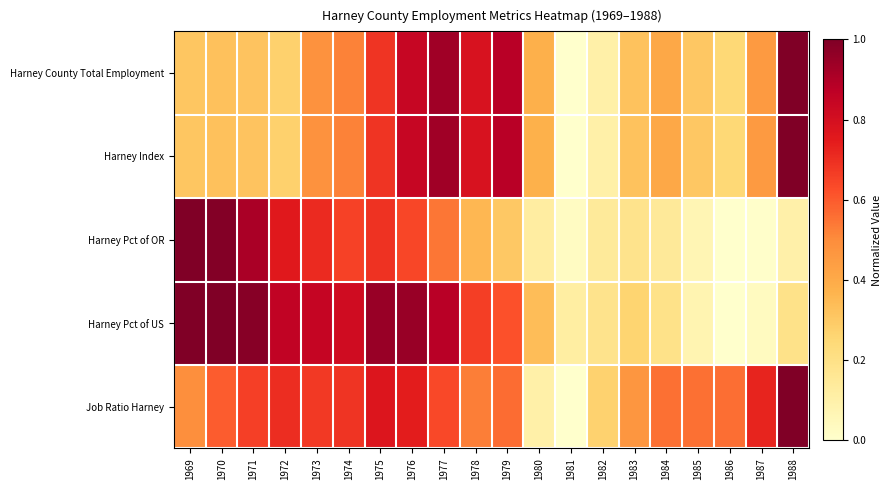

Which has a higher value, 1983 or 1976?

1976